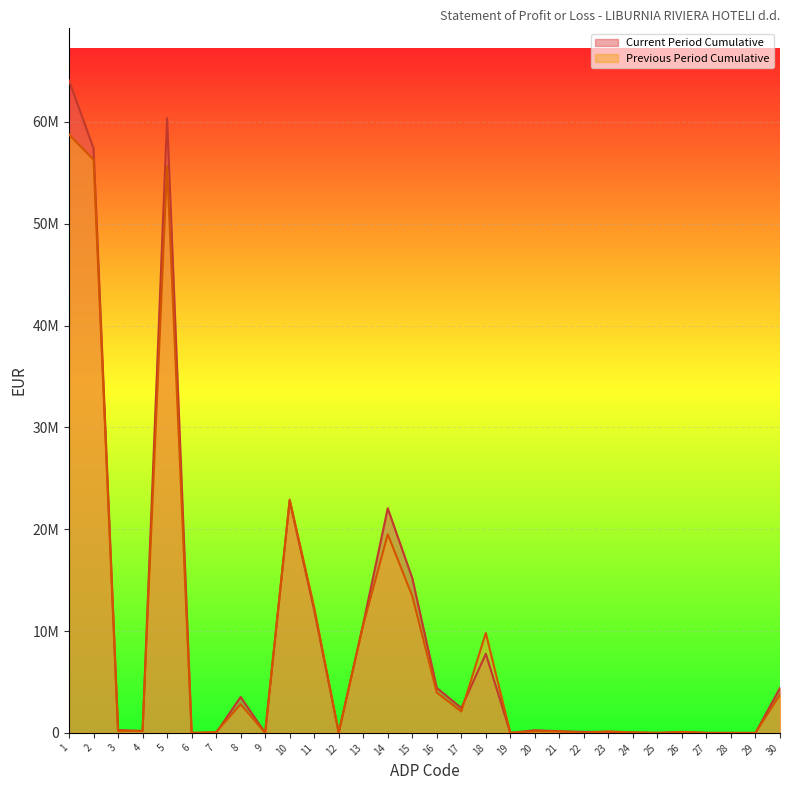

Between which two adjacent categories do Previous Period Cumulative and Current Period Cumulative first intersect?

3 and 4